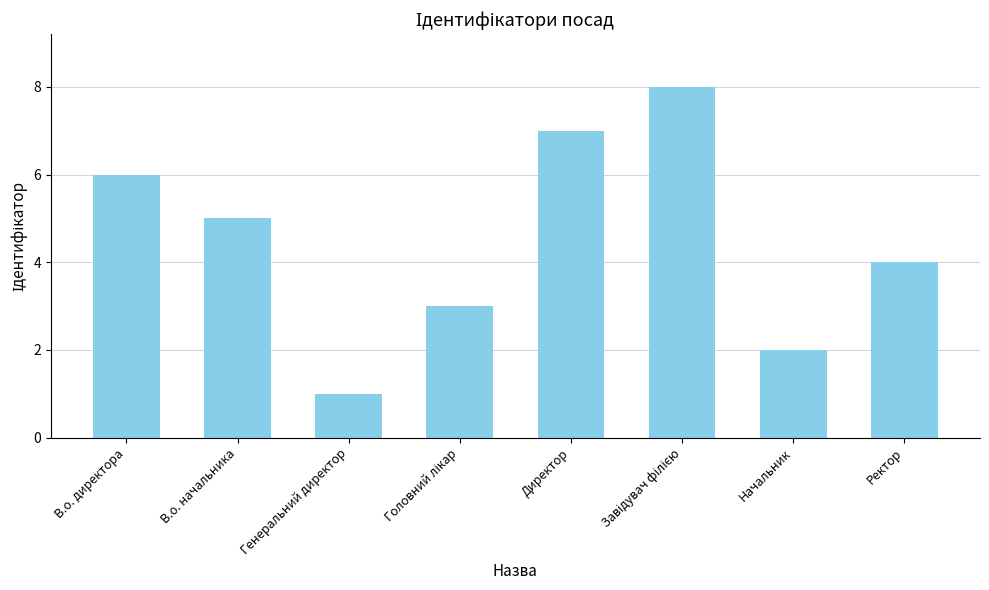

What is the sum of all values?

36